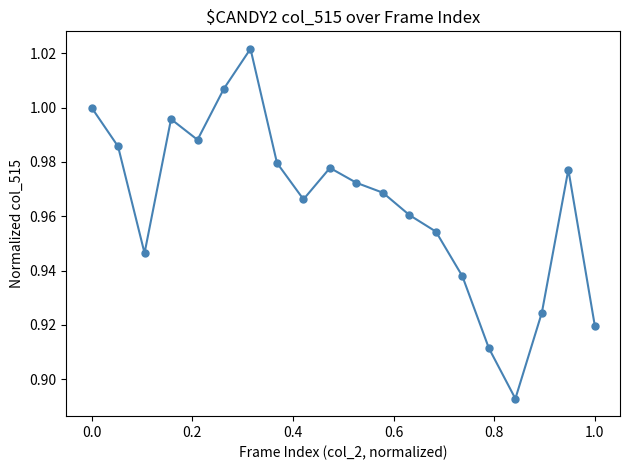

How many data points does each series have?

20